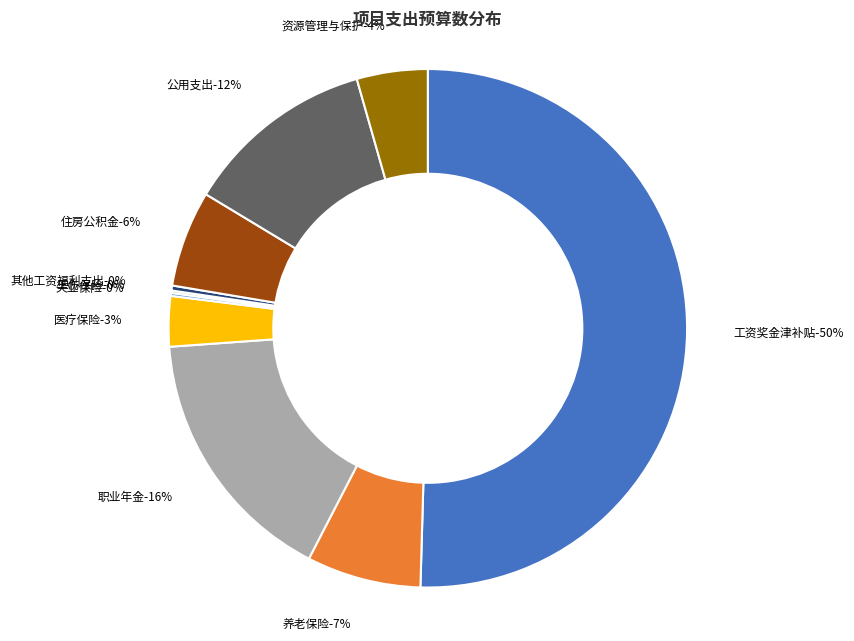

To the nearest percent, what is the difference between the 工伤保险 and 养老保险 slice percentages?

7%